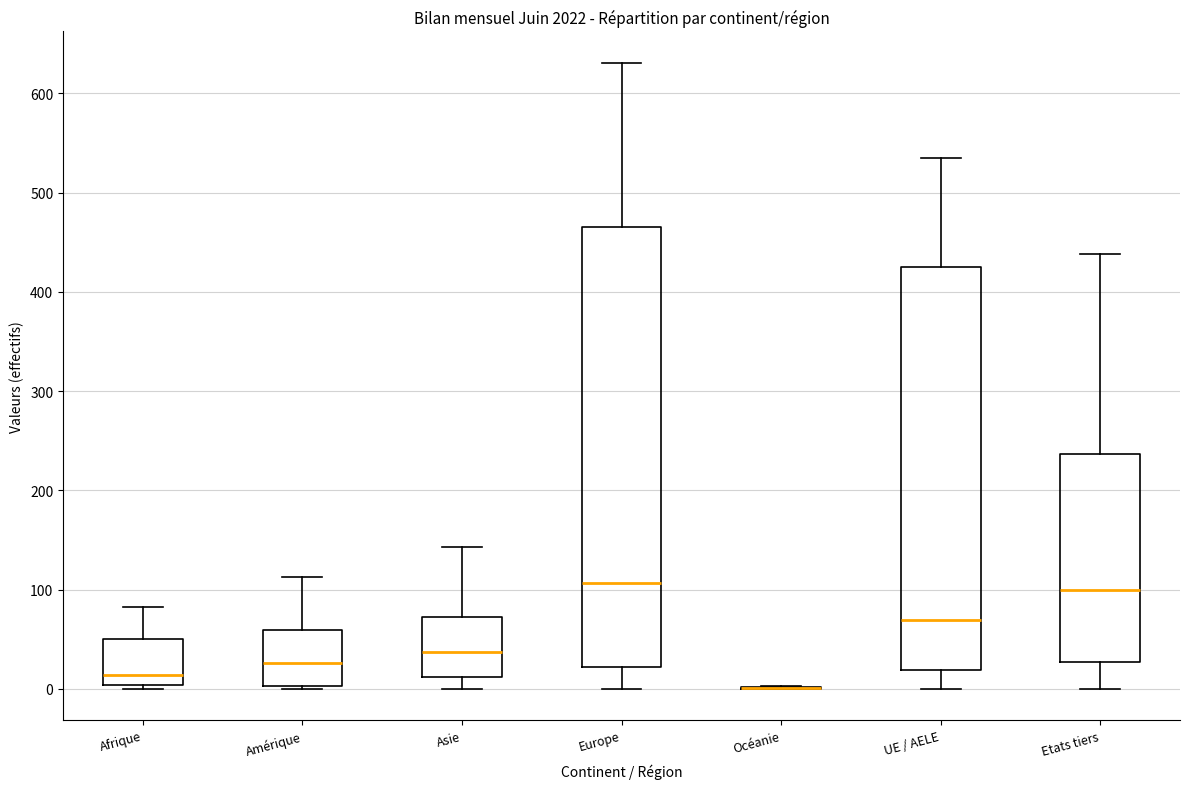

Where is the lower edge of the box for Afrique on the y-axis? The values are not printed on the chart, so give them approximately, as read against the axis.

0